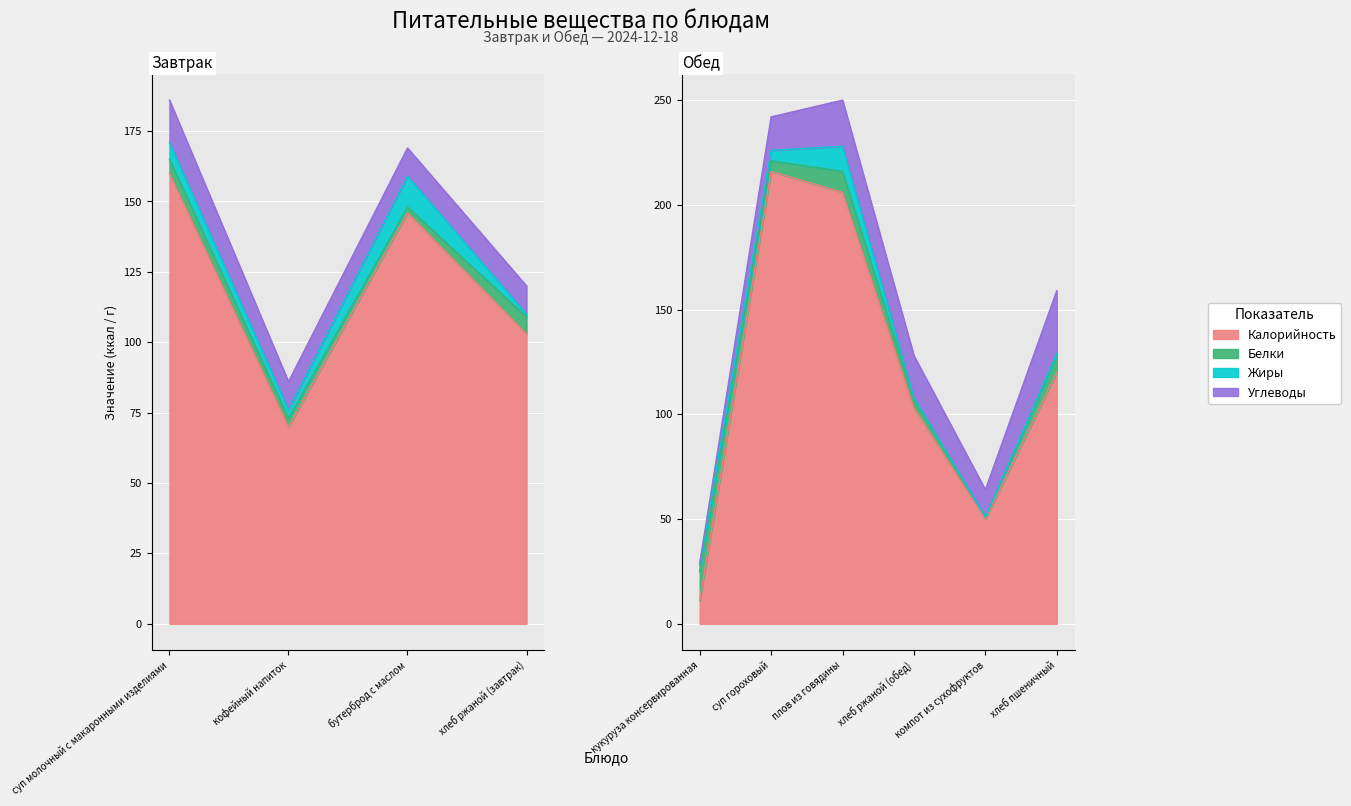

True or false: Калорийность has a value of 216 at 5.

True